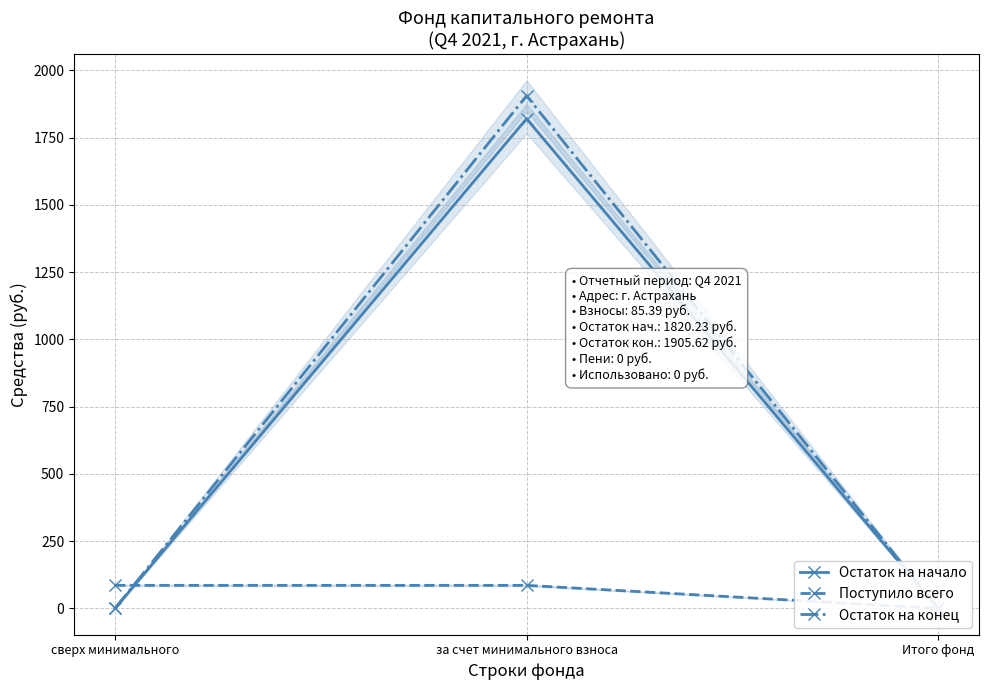

Which series has the largest total across all categories?

Остаток на конец